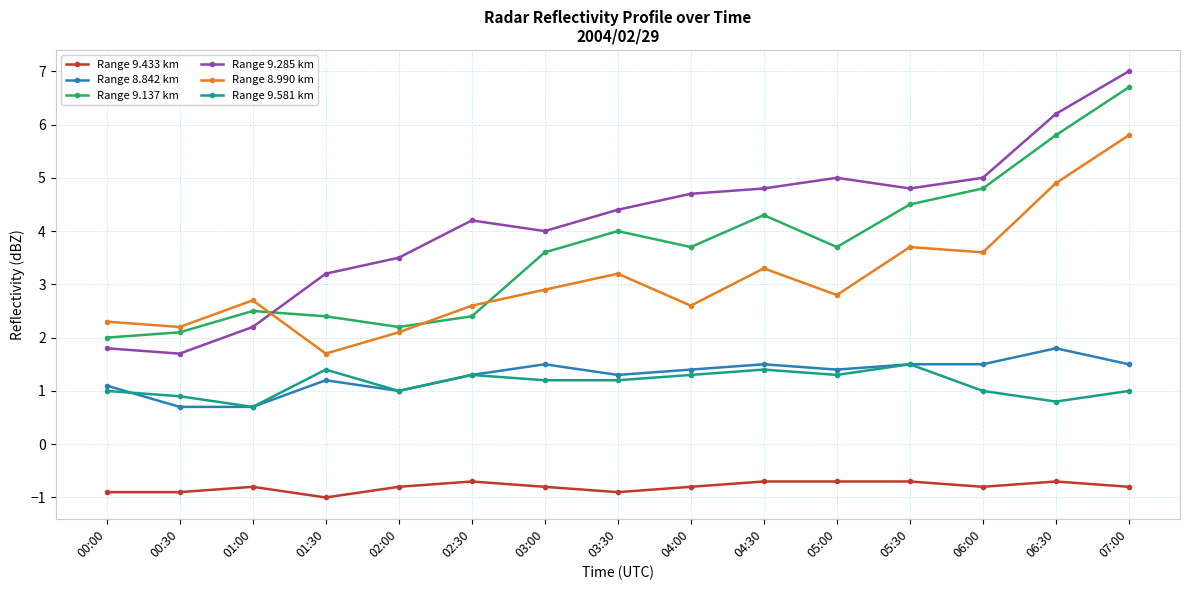

Which series has the widest spread of values?

Range 9.285 km